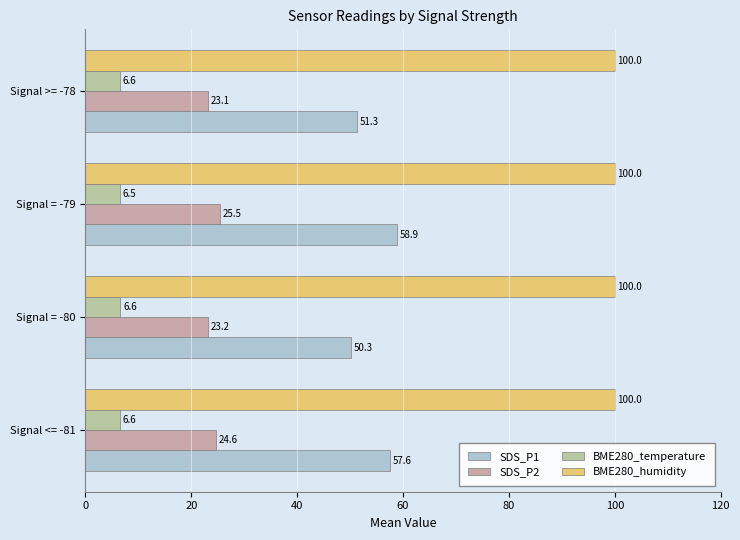

How many values in the SDS_P1 series exceed 57?

2